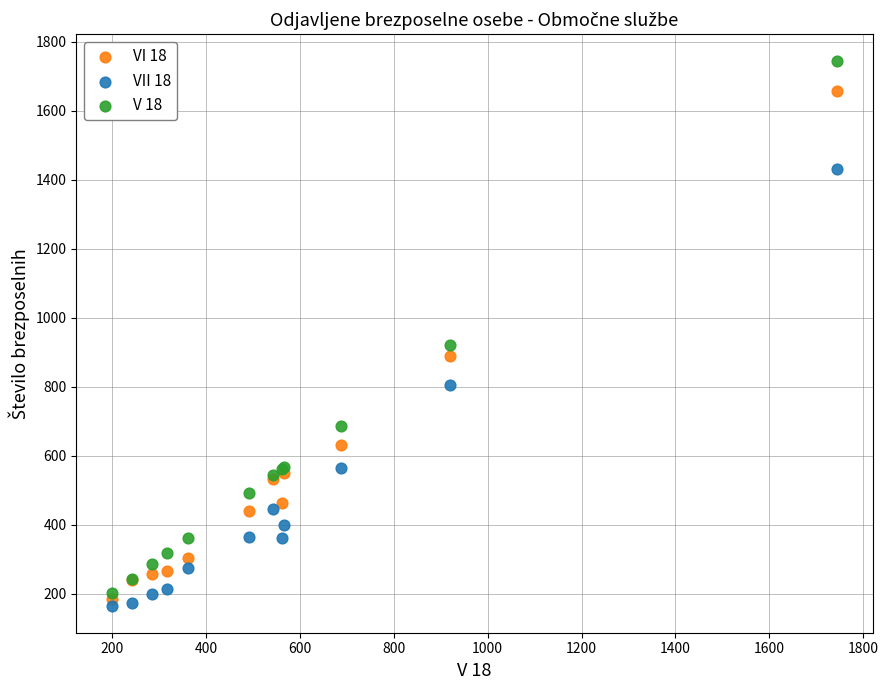

Which series reaches the minimum Y coordinate?

VII 18